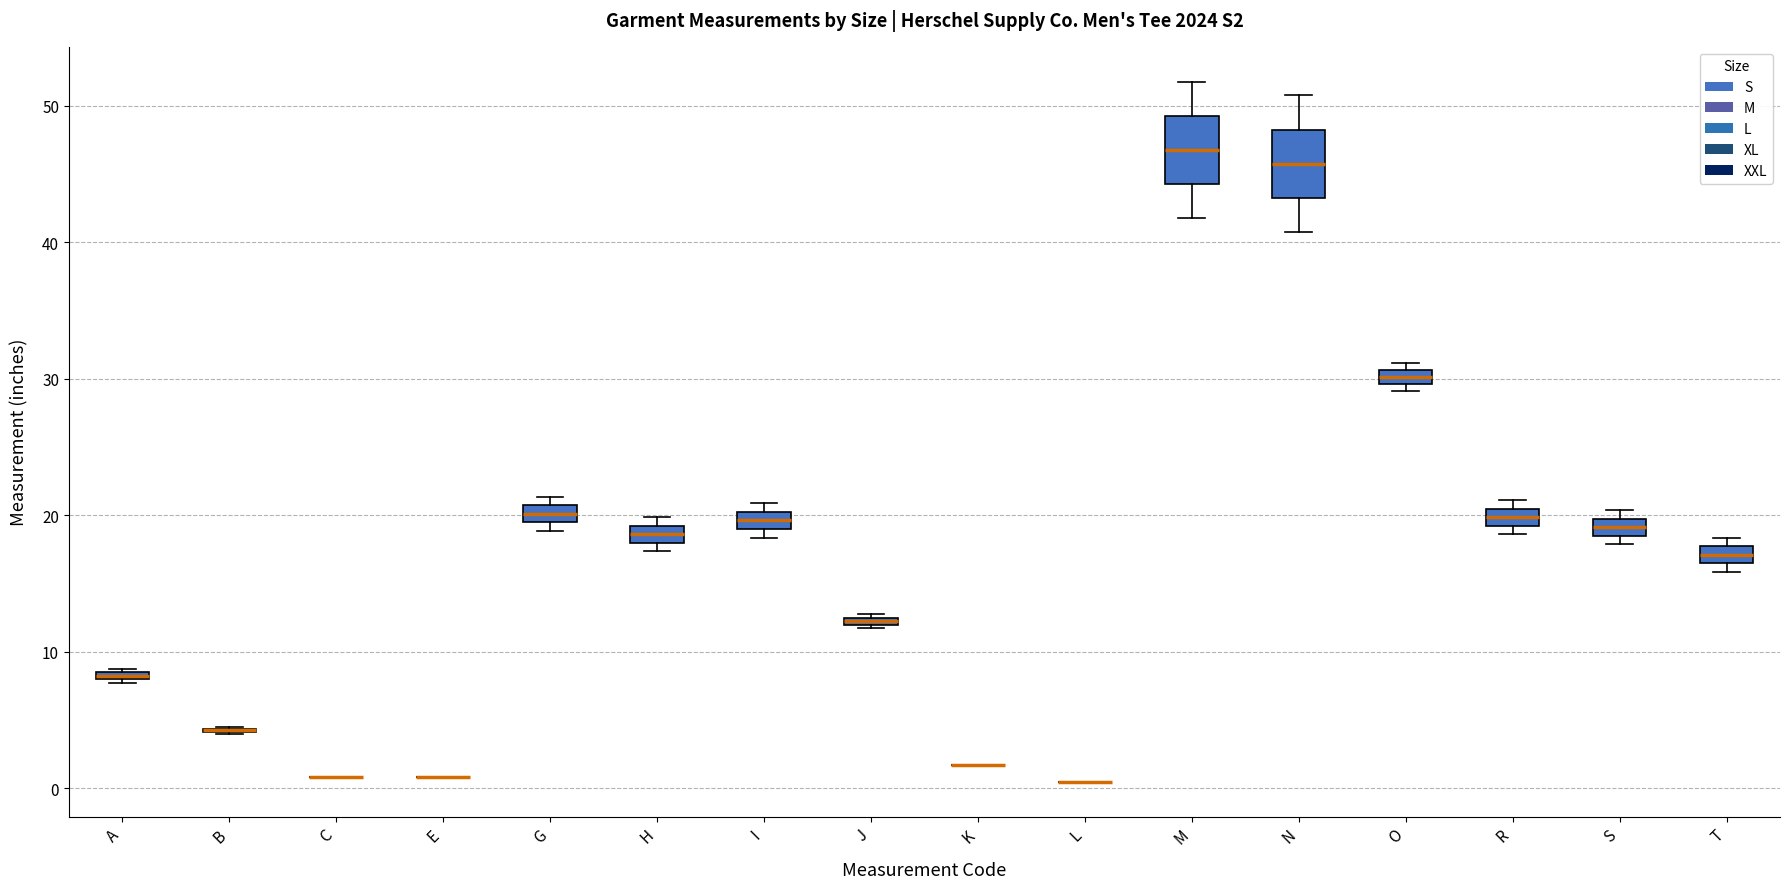

Where is the upper edge of the box for T on the y-axis? The values are not printed on the chart, so give them approximately, as read against the axis.

18